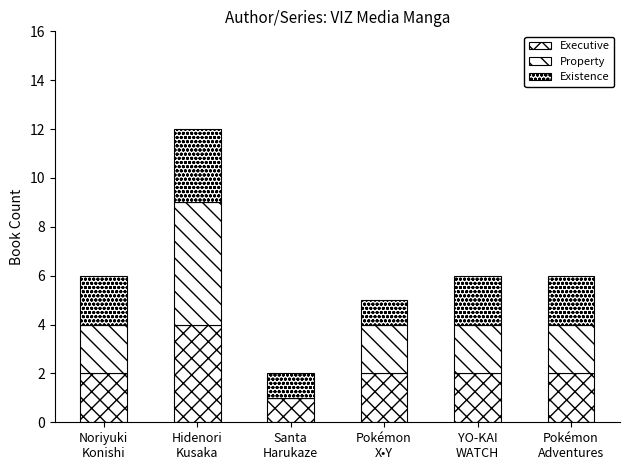

Are the bars grouped side by side (vs. stacked)?

No